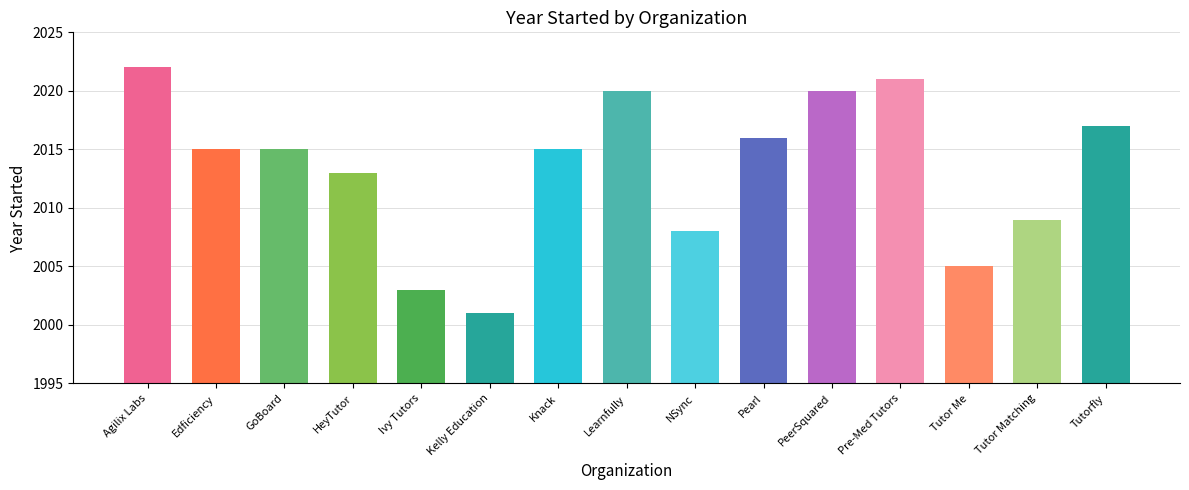

The chart shows a value of 2017 at Tutorfly. True or false?

True